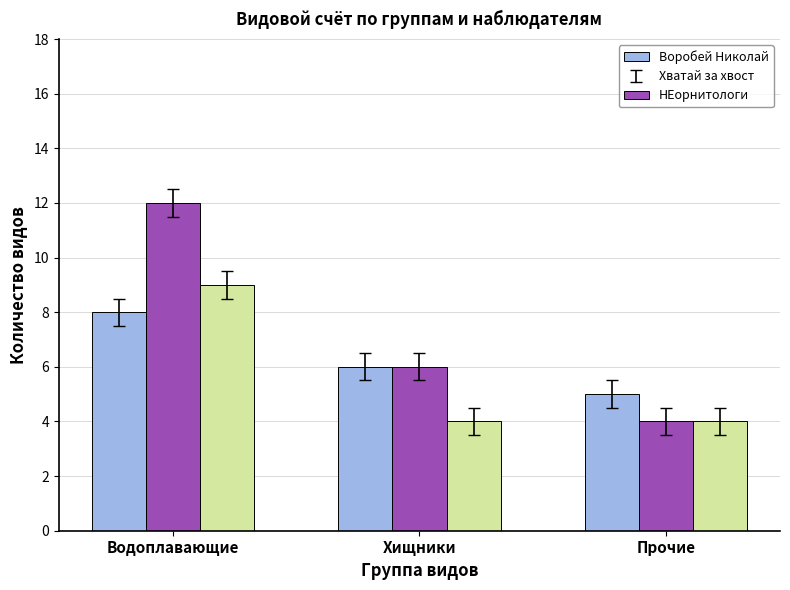

Read the Хватай за хвост value at Хищники.

6